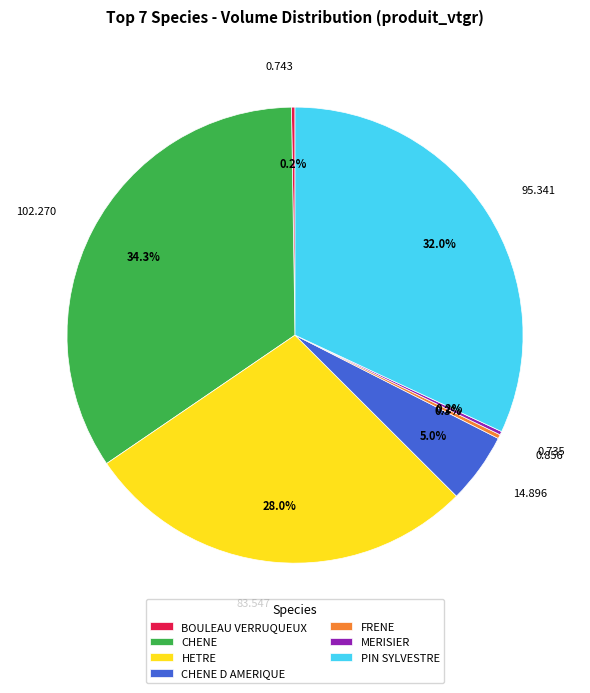

Is the sum of 14.896 and 95.341 greater than half?

No